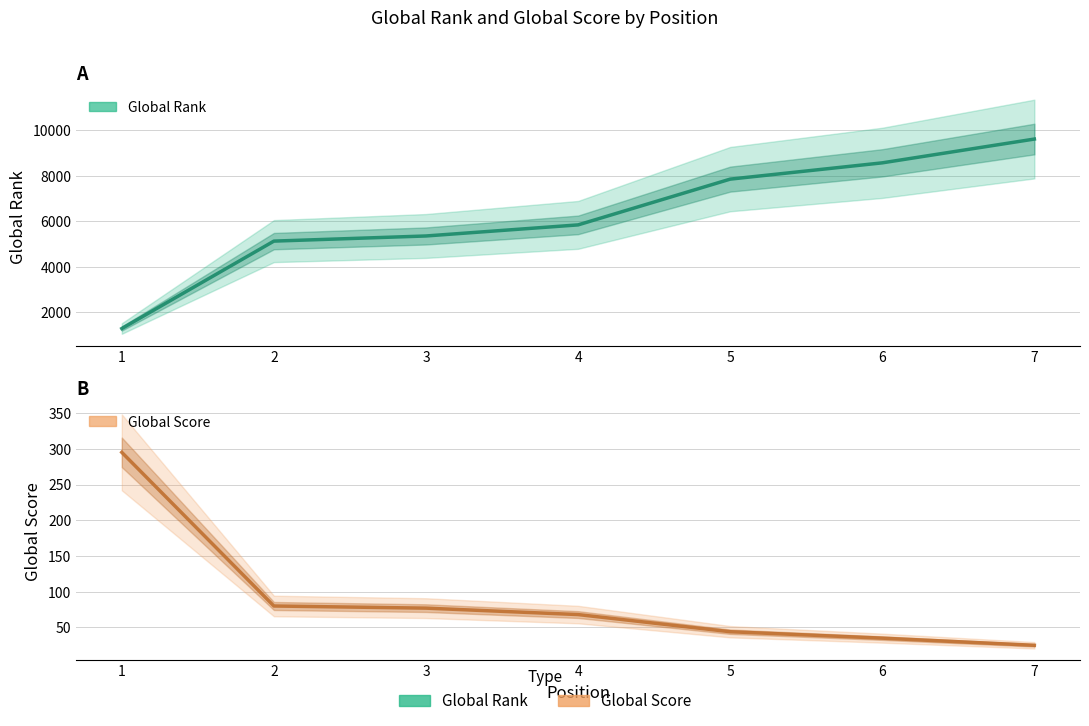

Rank the series by their average value, from highest to lowest.

Global Rank (Estimate), Global Score (Estimate)